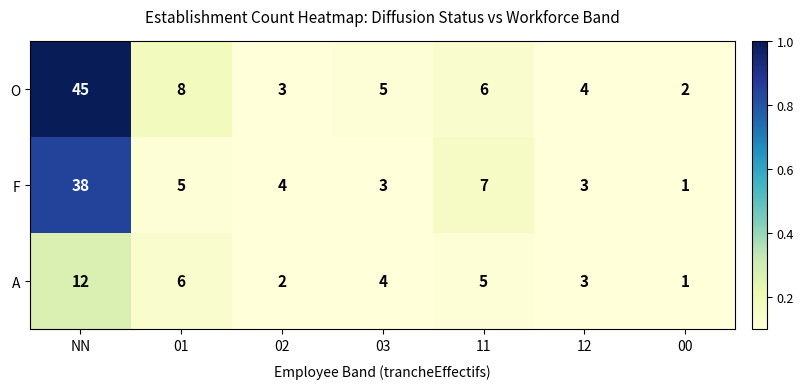

What is the sum of the F values at 11 and 12?

10